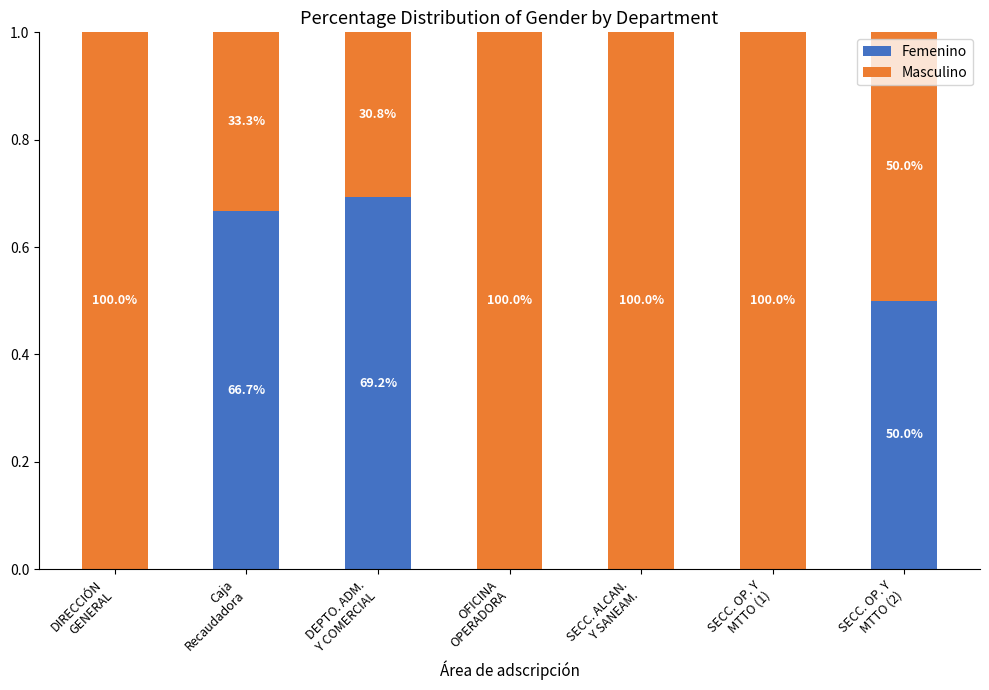

True or false: Masculino has a value of 0.3 at DEPTO. ADM.
Y COMERCIAL.

True